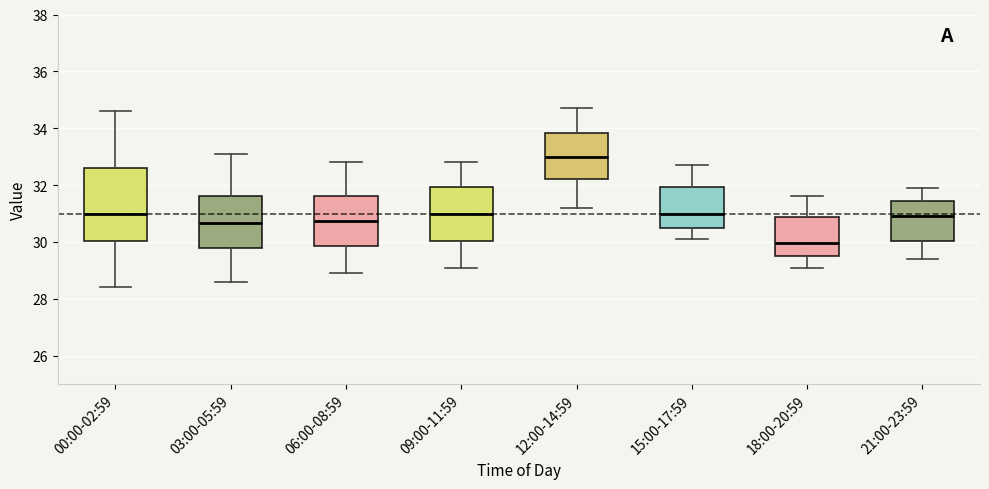

Which box has the lowest median line?

18:00-20:59